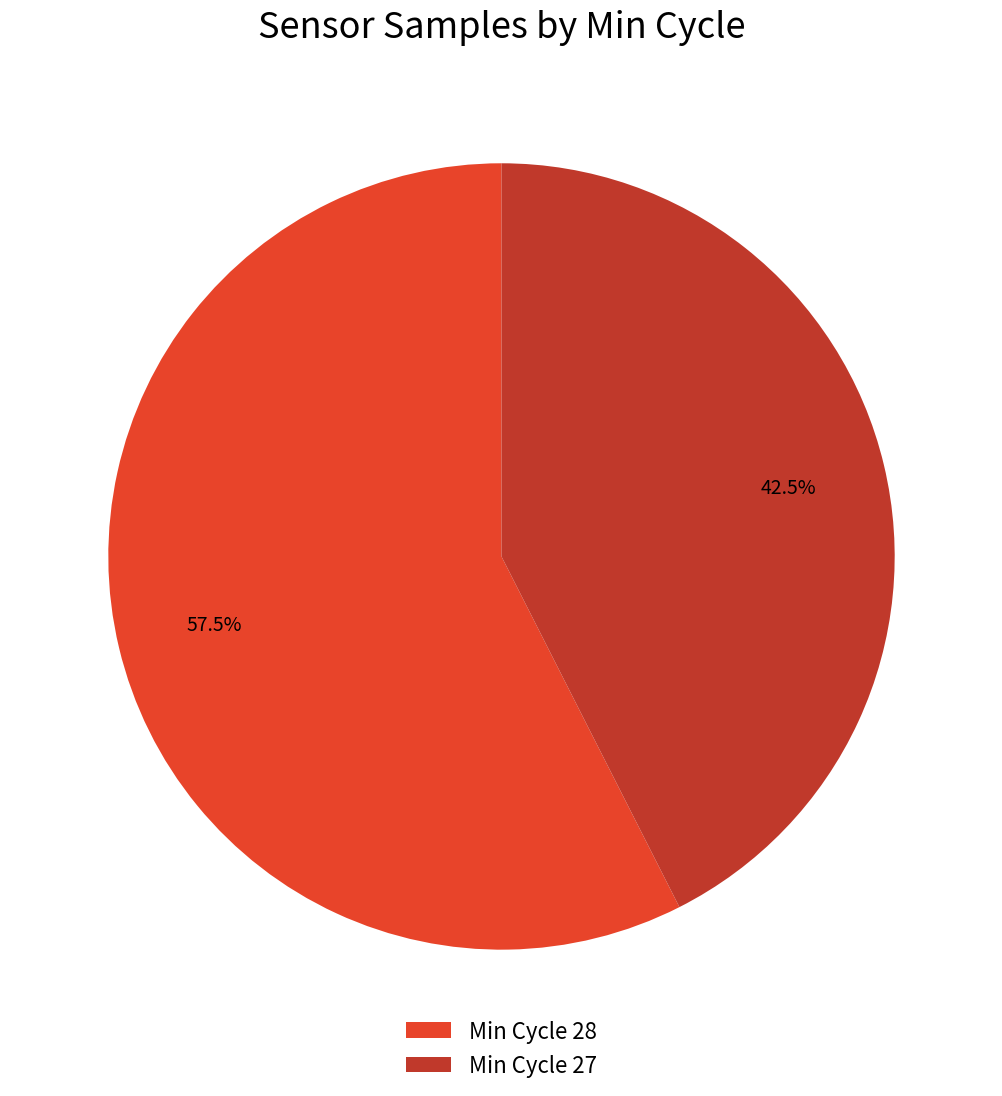

Approximately how many times larger is the value at Min Cycle 27 compared to Min Cycle 28?

0.7